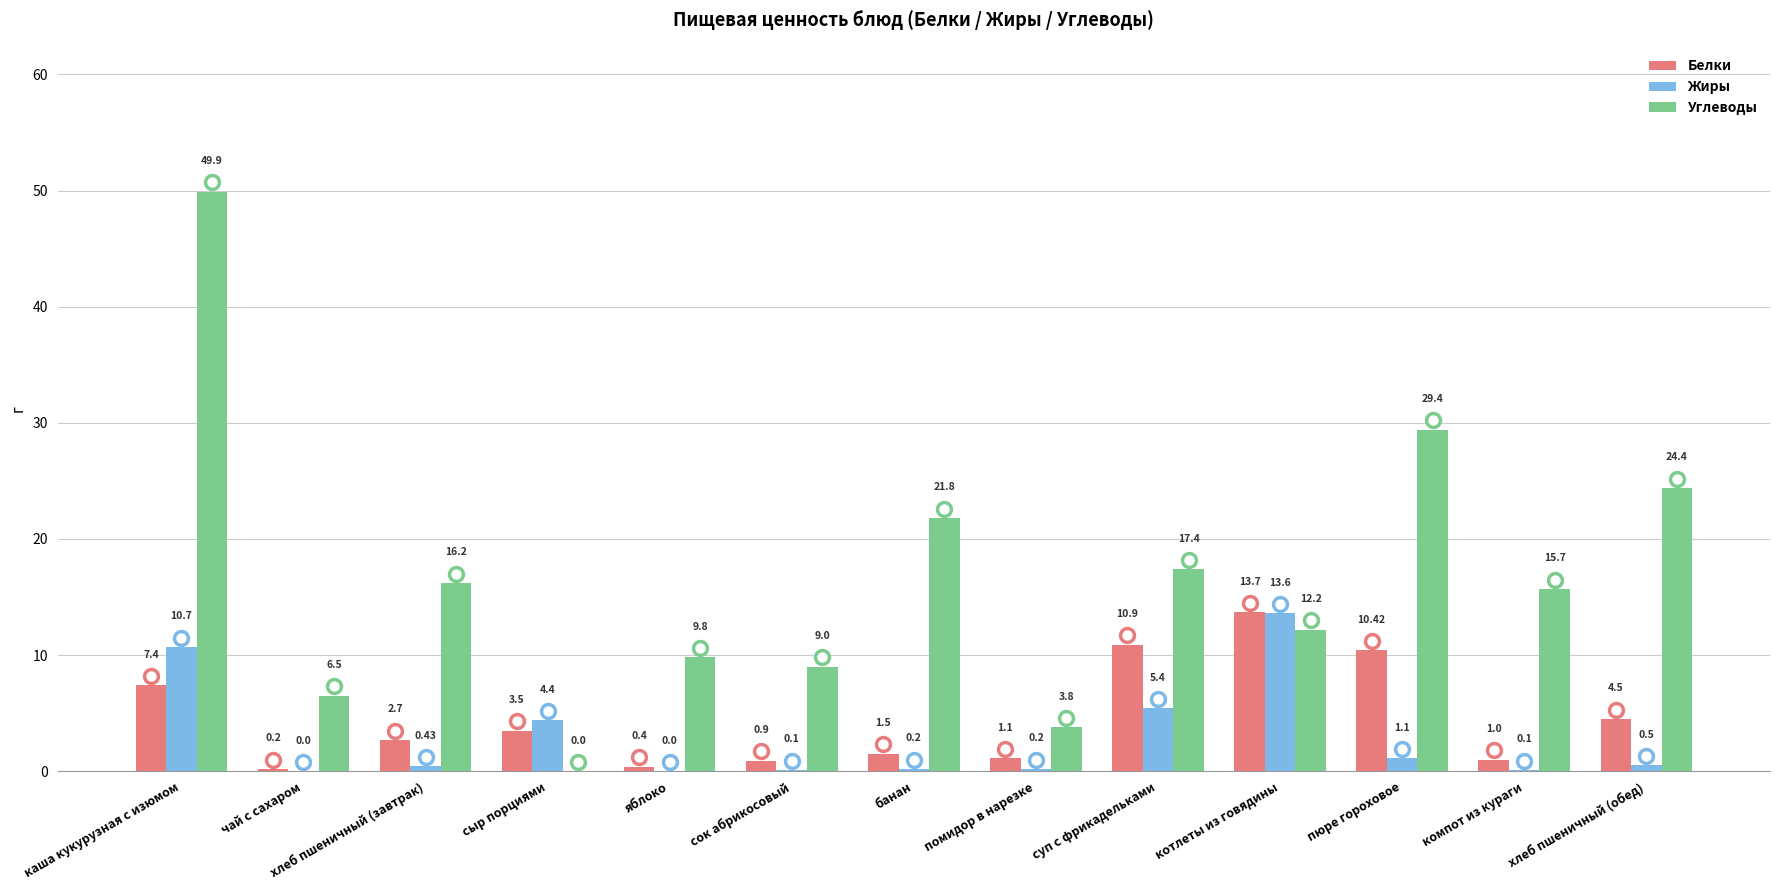

At which label does Углеводы reach its peak?

каша кукурузная с изюмом